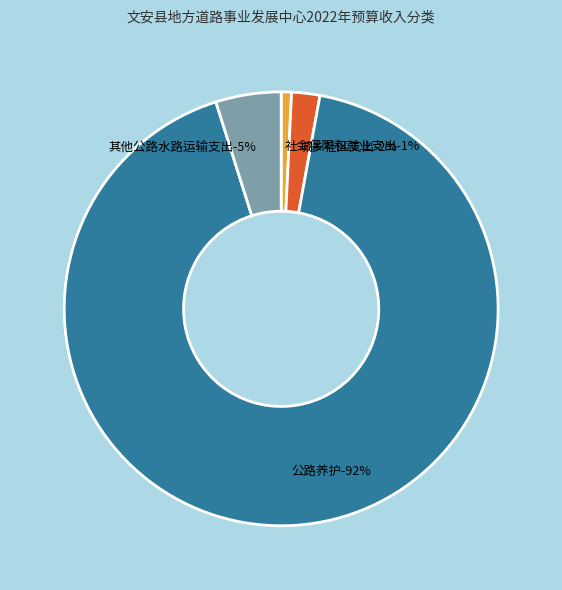

What is the smallest slice in the pie chart?

社会保障和就业支出